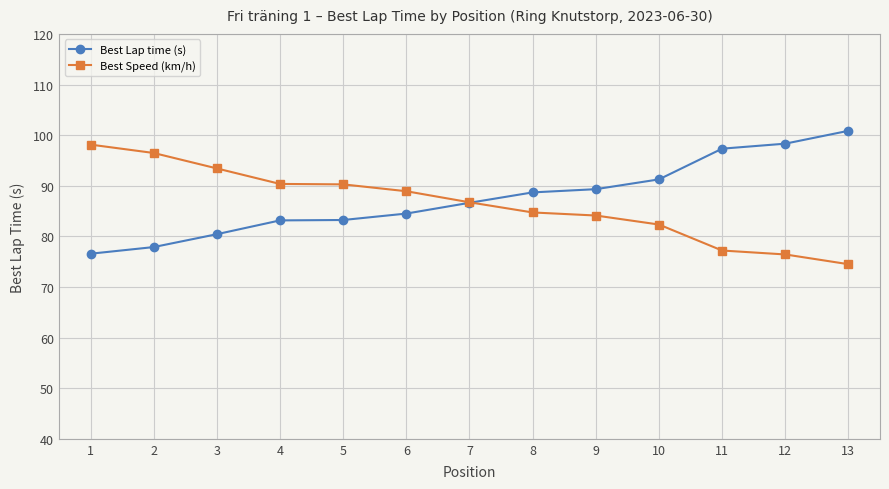

What is the total value across all series at 8?

173.4